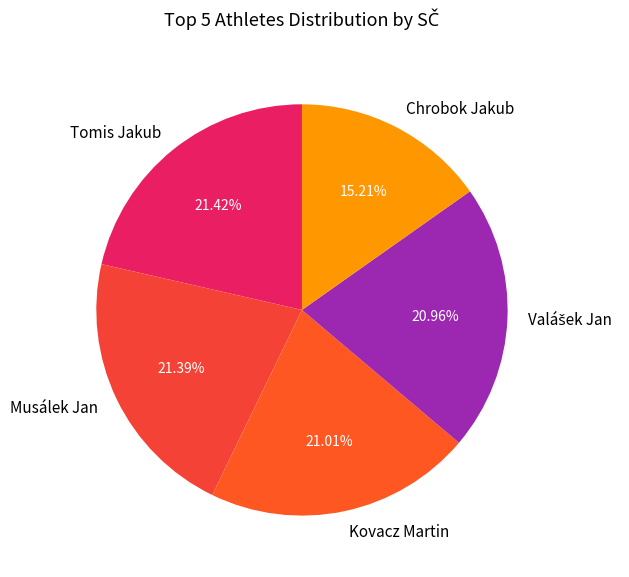

Which has a higher value, Chrobok Jakub or Tomis Jakub?

Tomis Jakub